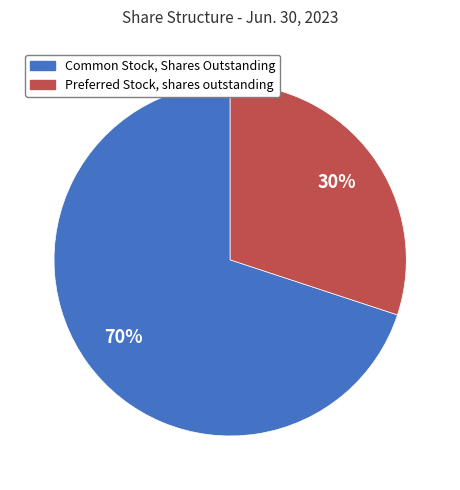

To the nearest percent, what is the difference between the Preferred Stock, shares outstanding and Common Stock, Shares Outstanding slice percentages?

40%